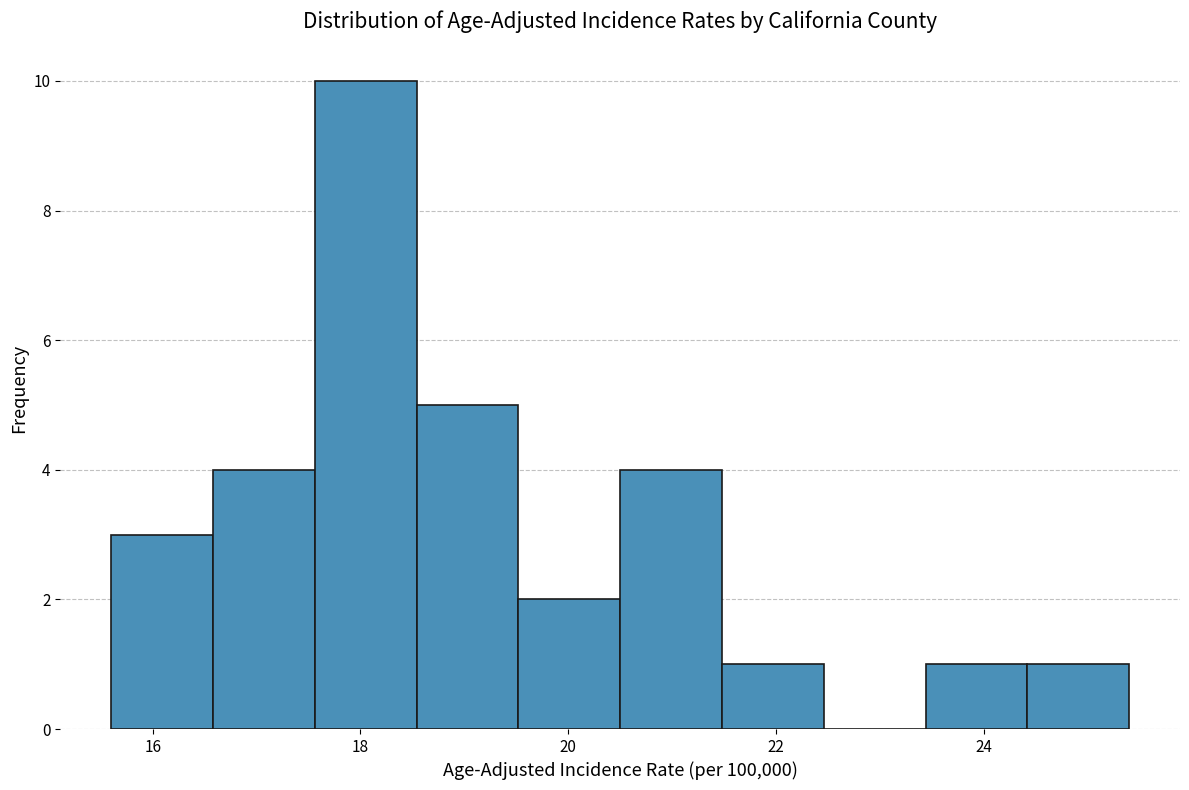

Over which range of the x-axis is the bar tallest?

17.56 to 18.54